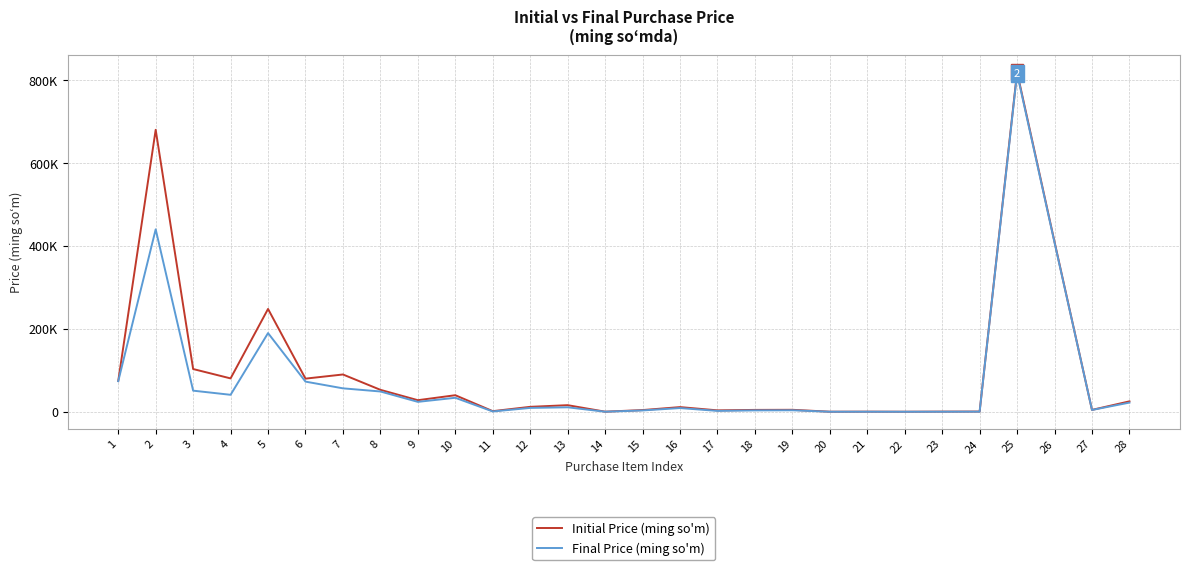

How many interior local valleys does the Initial Price (ming so'm) series have?

9